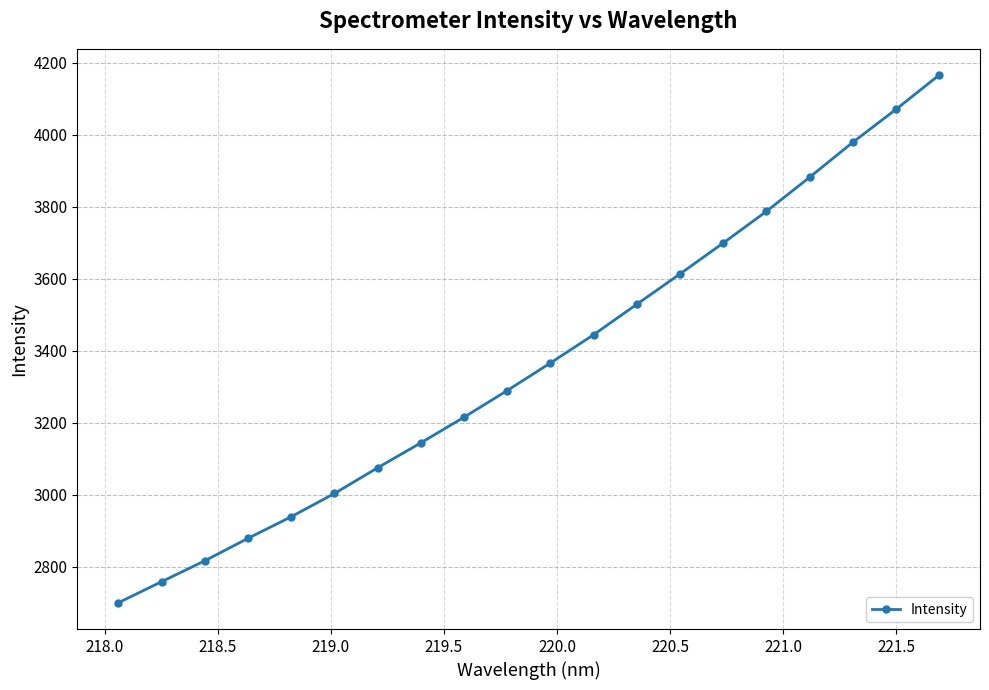

True or false: there are more than 0 points higher than both neighbors.

False